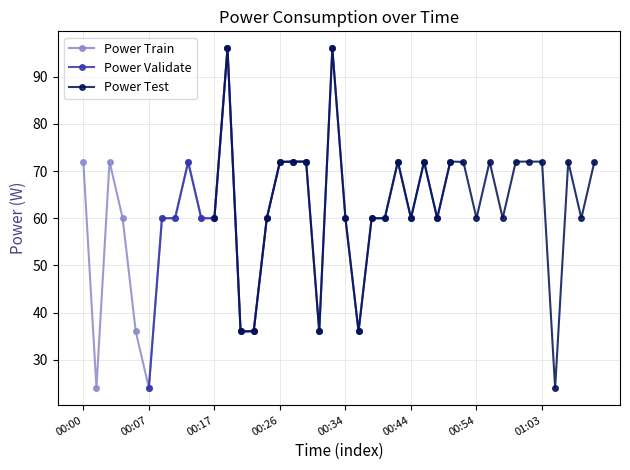

What is the minimum value shown in the chart?

24.0